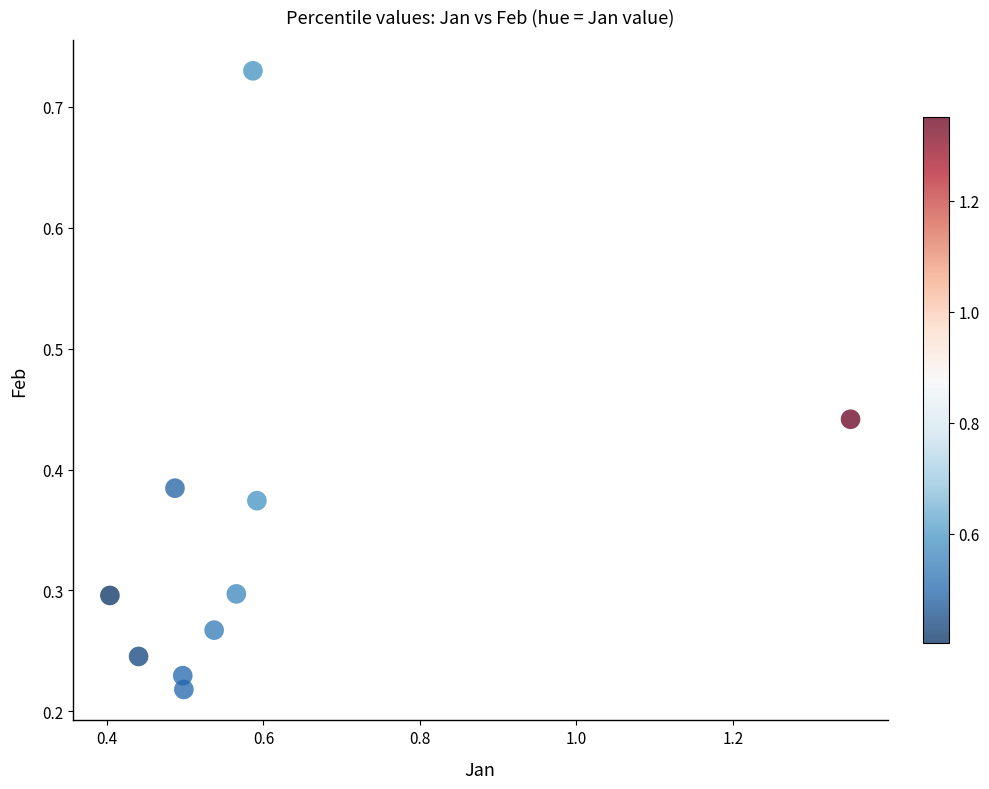

What is the range of Y values (max minus min)?

0.5